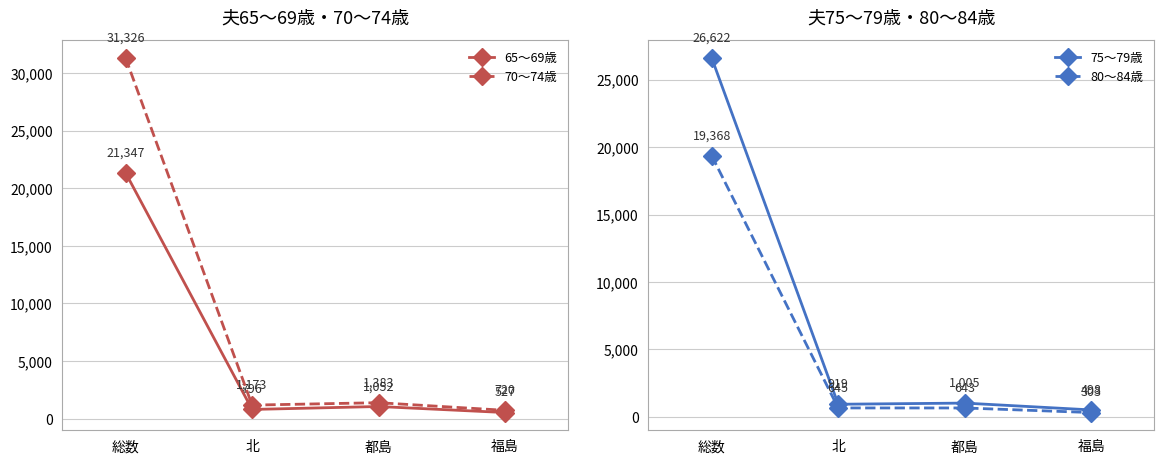

True or false: 80～84歳 and 65～69歳 intersect in this chart.

False